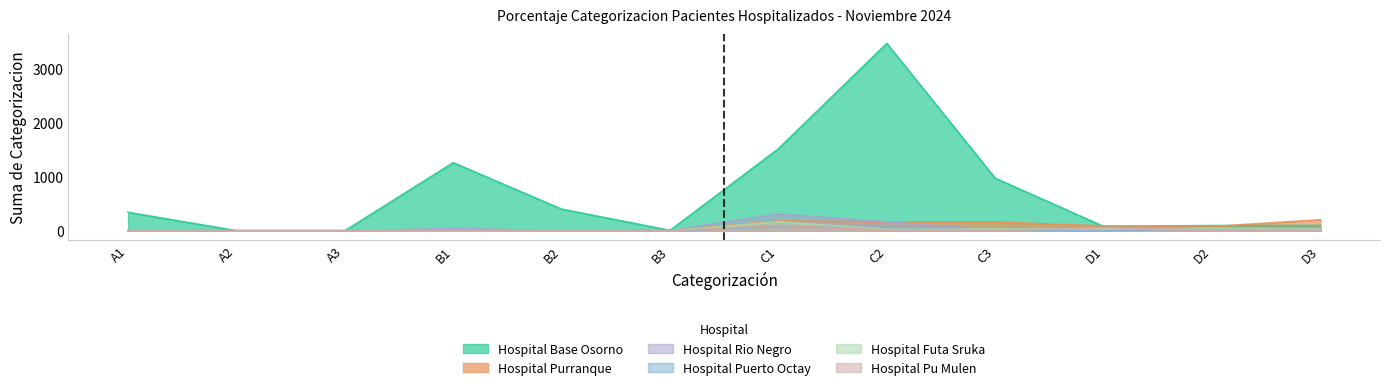

What position from the right is C2?

5